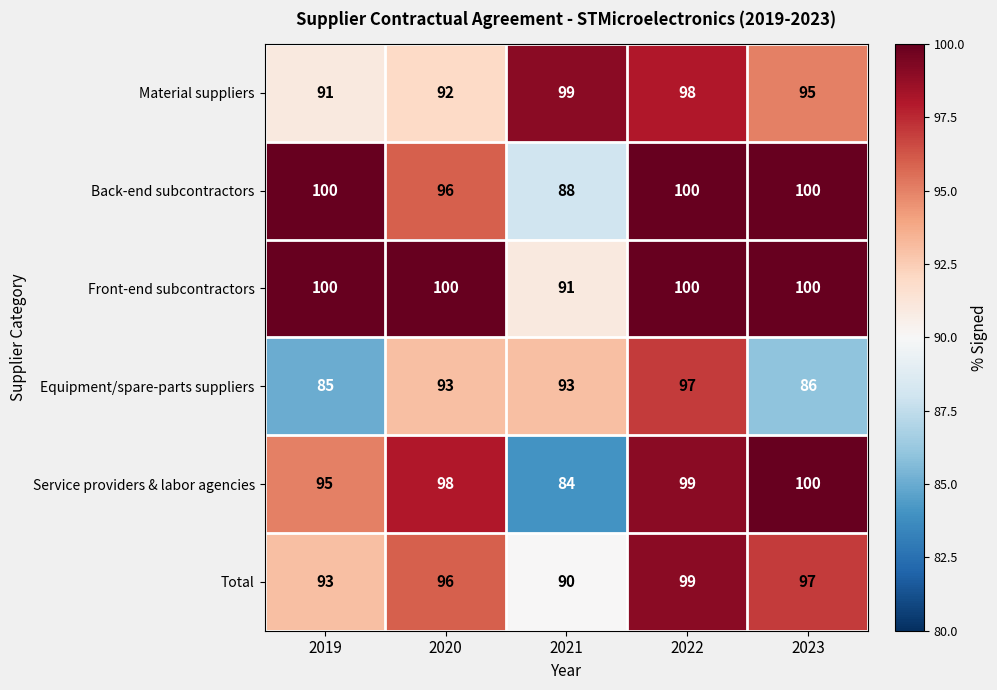

Which series has the widest spread of values?

Service providers & labor agencies